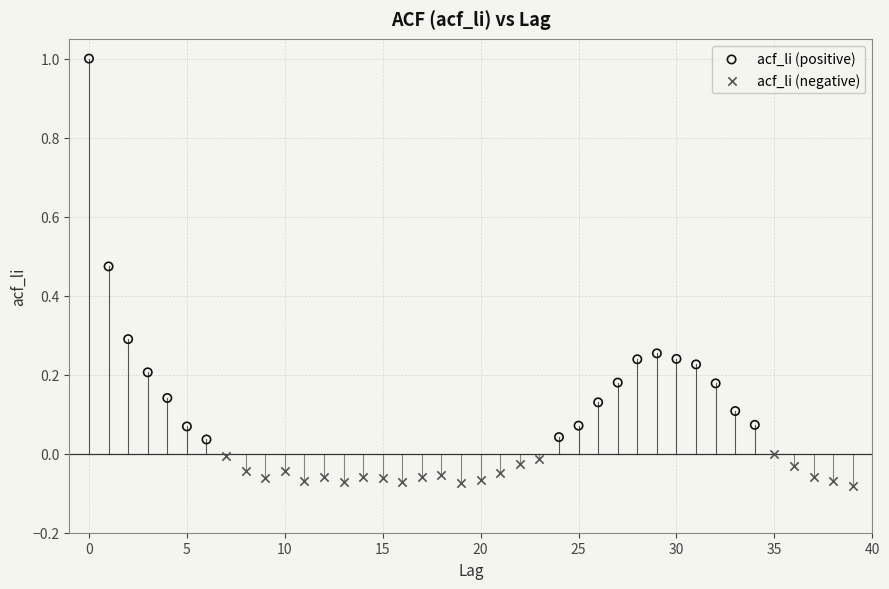

Which series reaches the maximum Y coordinate?

acf_li (positive)